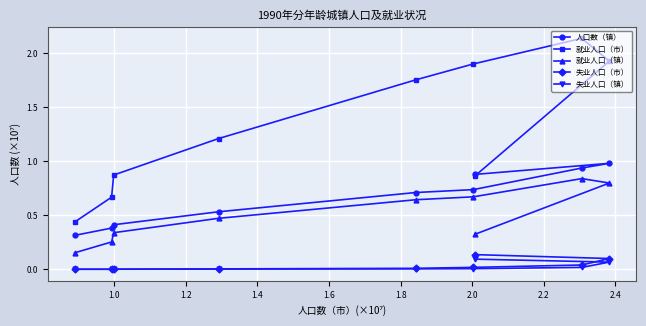

What is the value of the 人口数（镇） point at the 9th from the left?

1.0